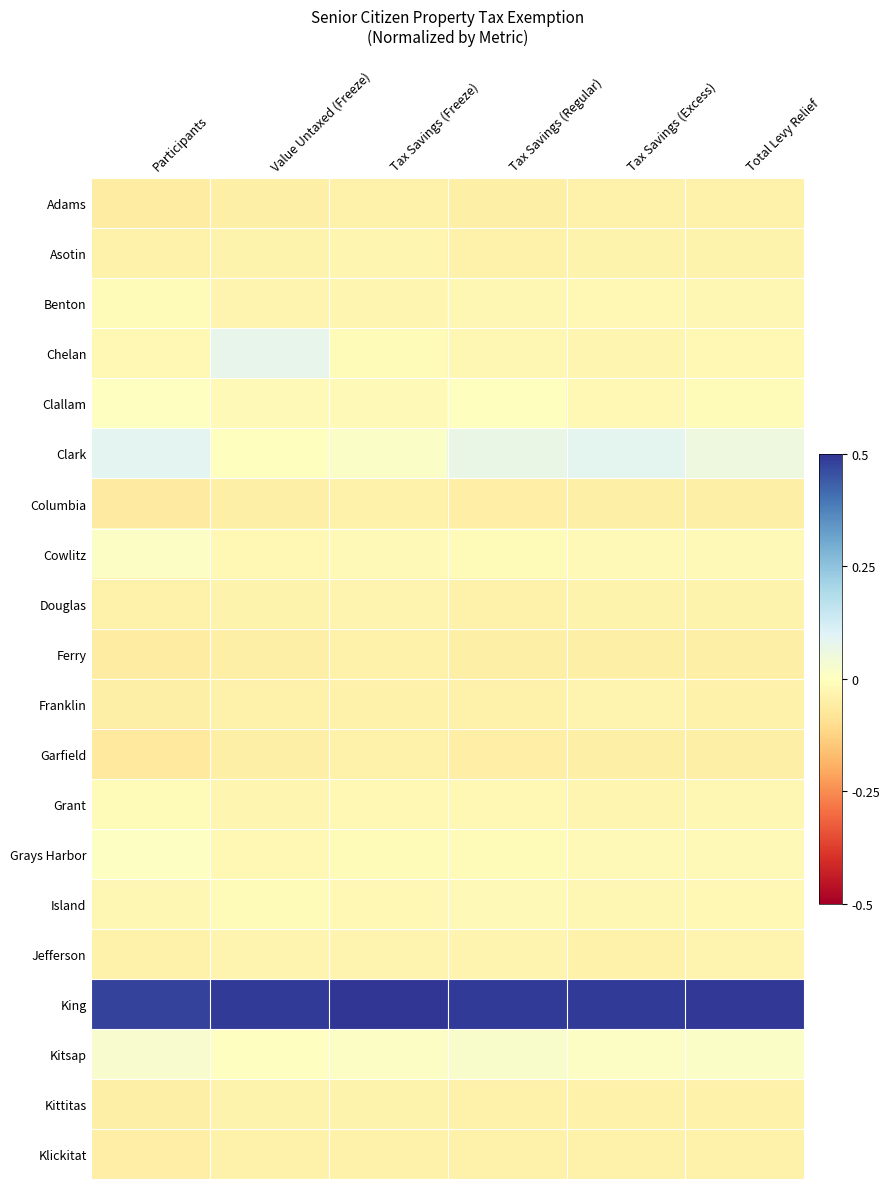

Which label corresponds to the smallest value in the chart?

Participants